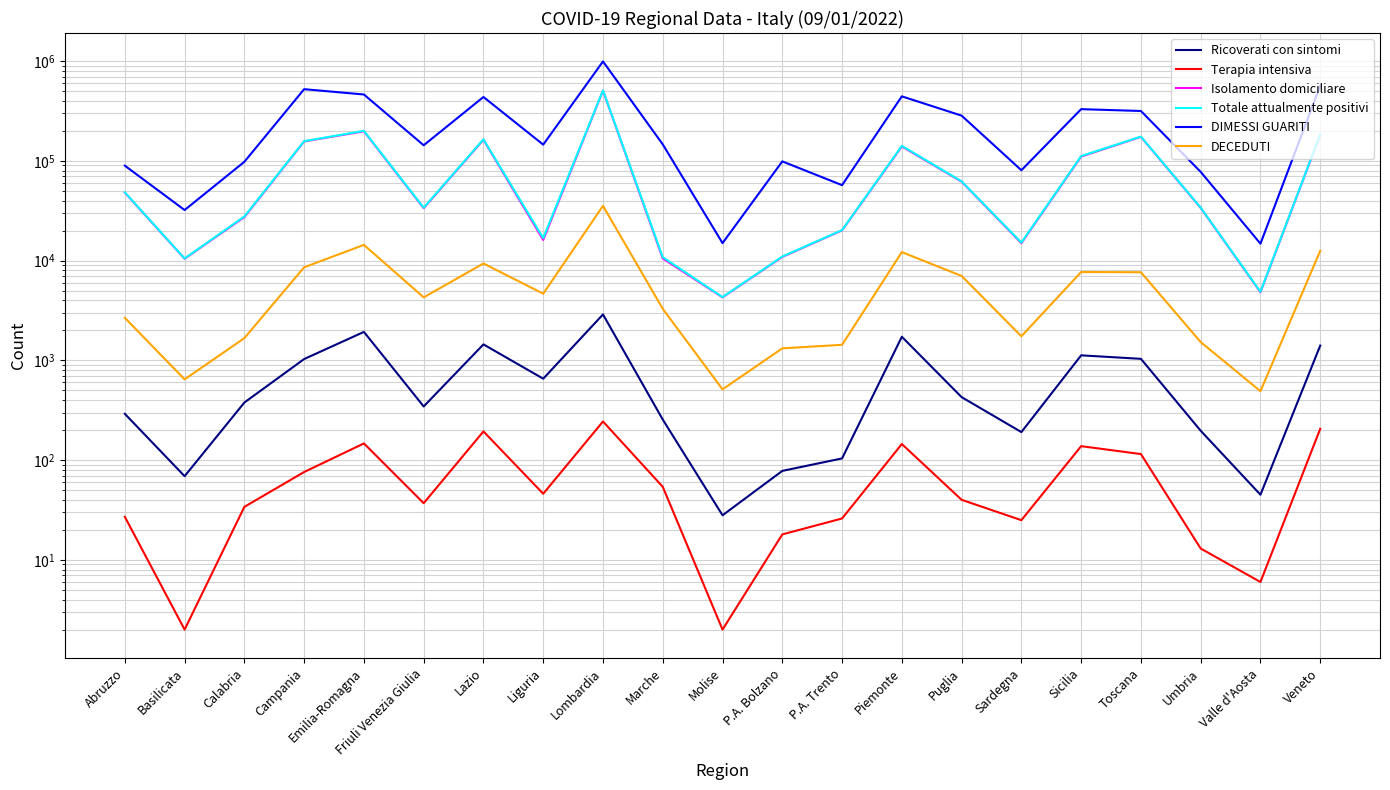

Which series has the largest total across all categories?

DIMESSI GUARITI